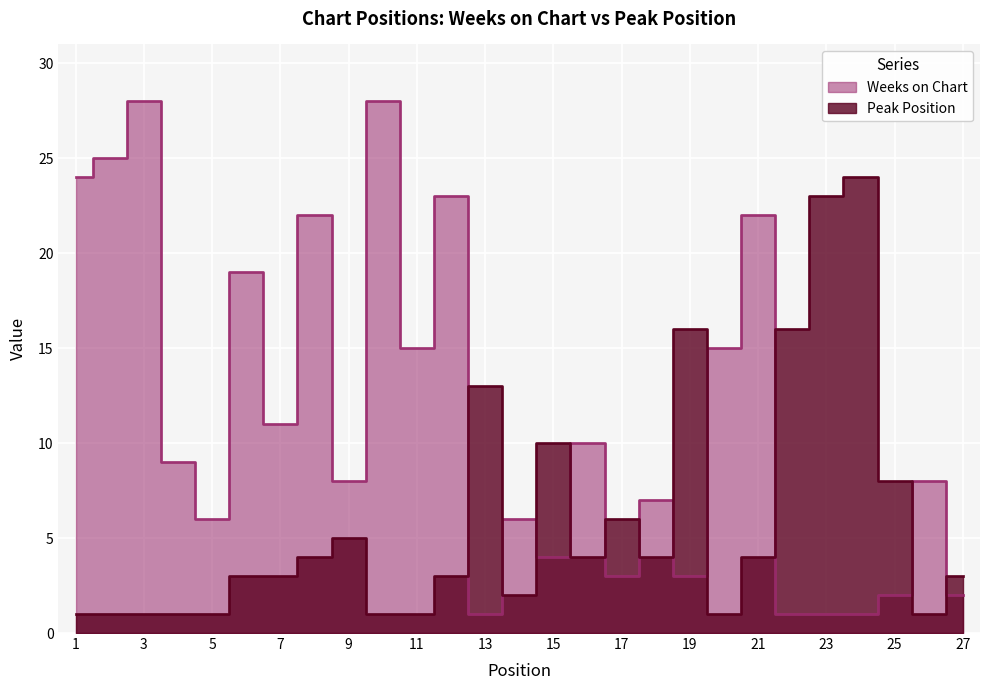

True or false: Weeks on Chart has more than 0 points higher than both neighbors.

True